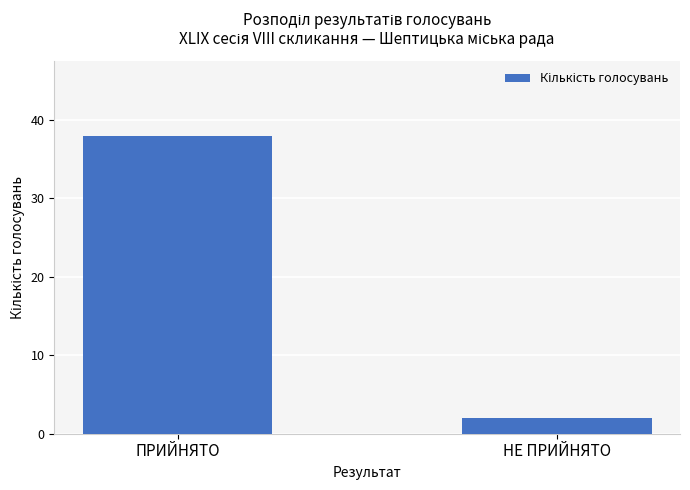

The chart shows a value of 38 at ПРИЙНЯТО. True or false?

True